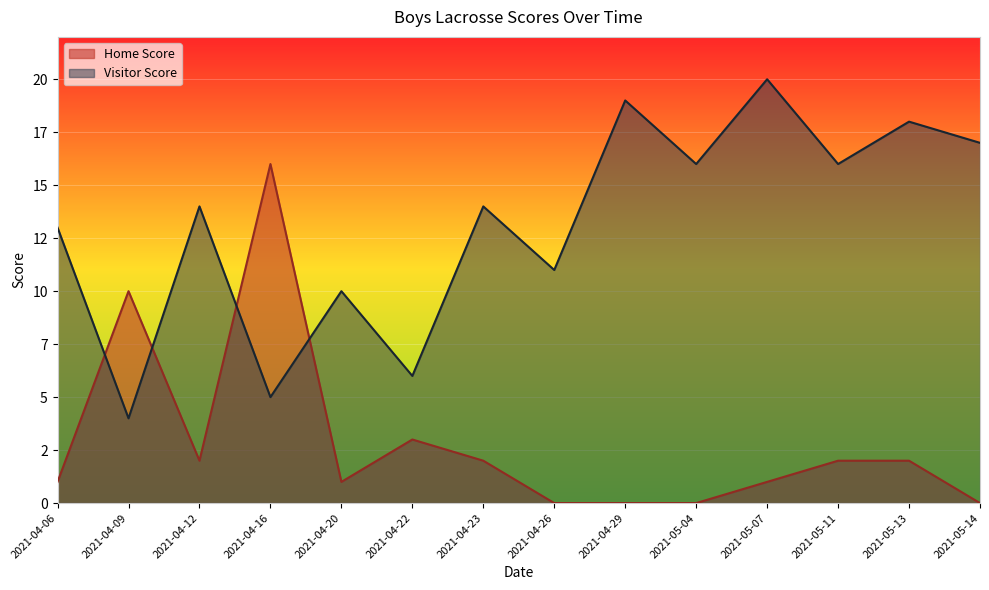

What is the difference between the maximum and second lowest values in the Home Score series?

16